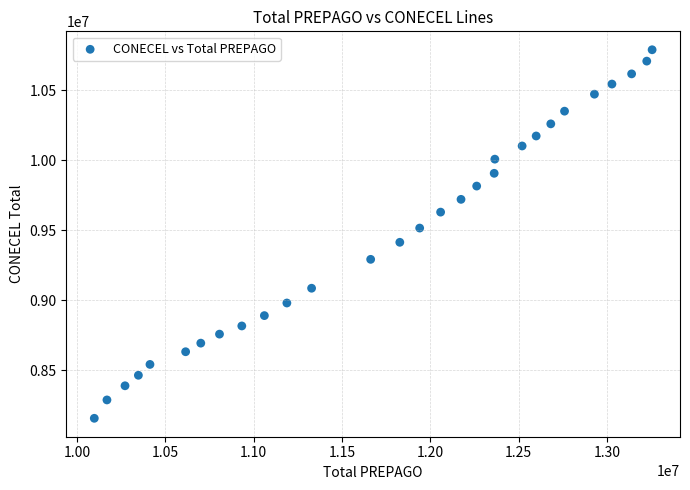

What is the range of Y values (max minus min)?

2631366